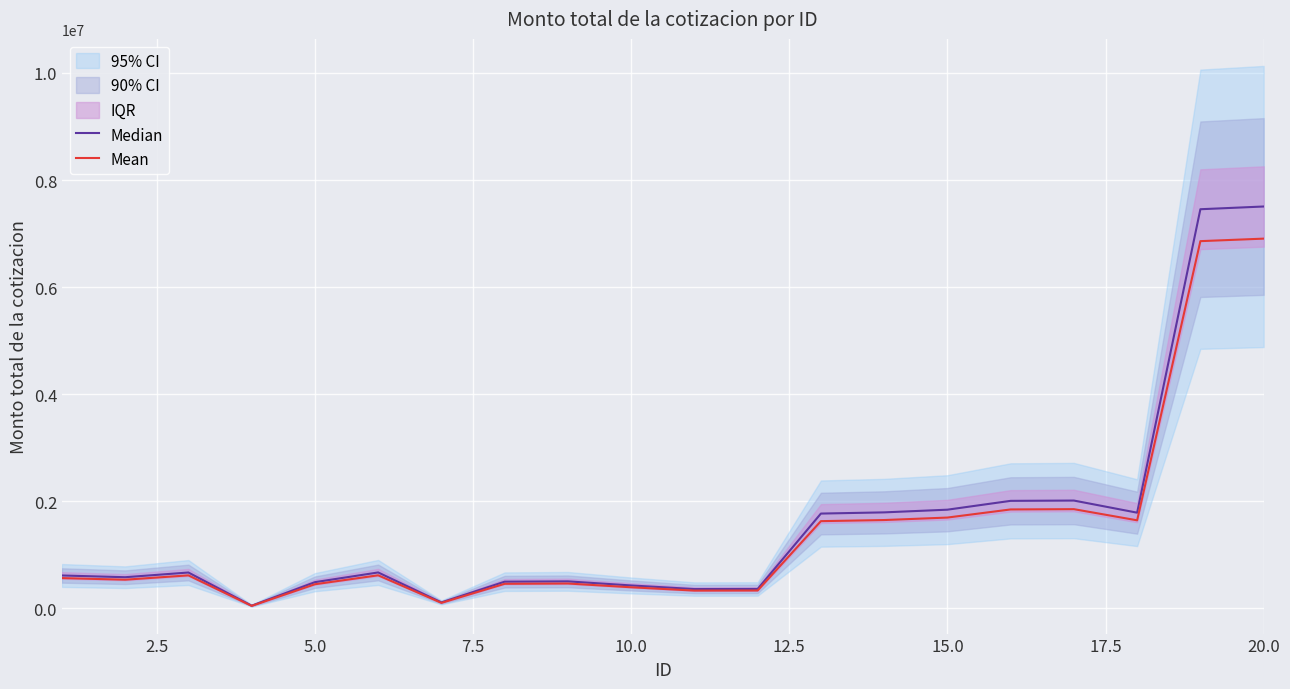

What is the maximum value for Mean?

6904812.6